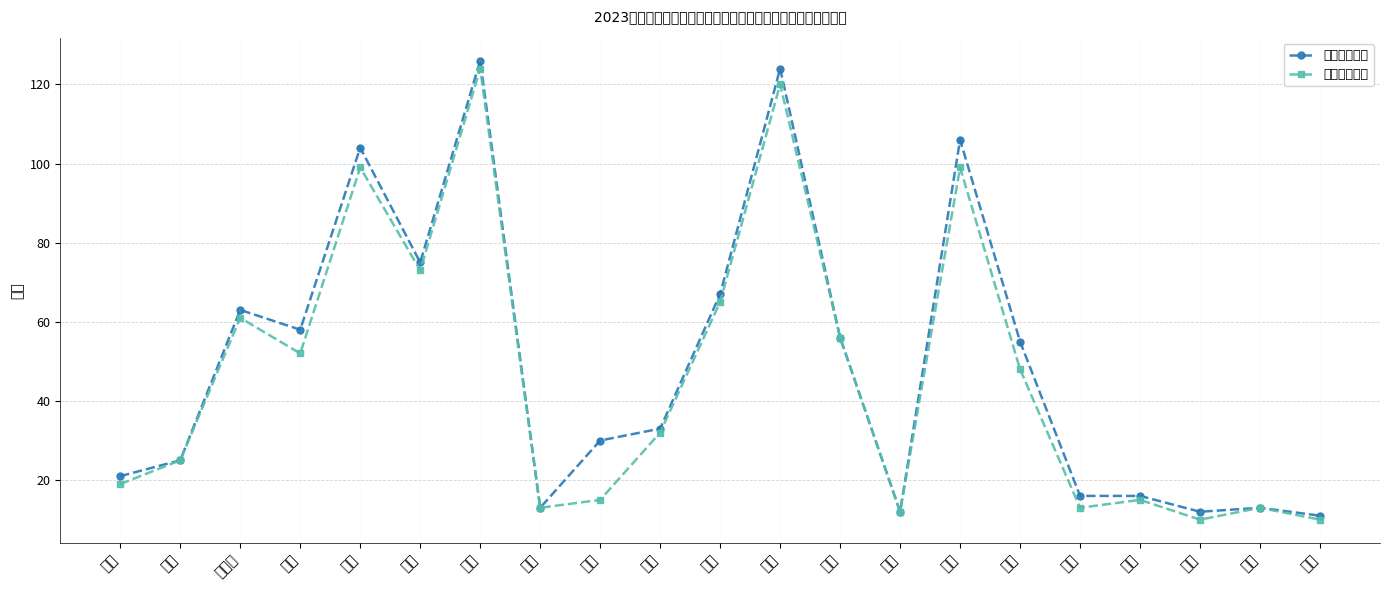

What is the difference between the highest and lowest values at 广元?

2